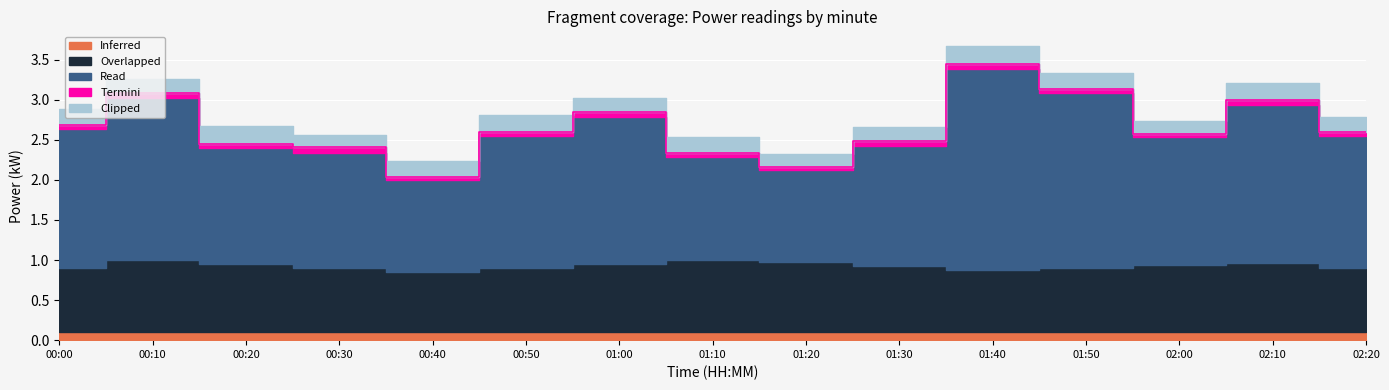

What position from the left is 00:50?

6